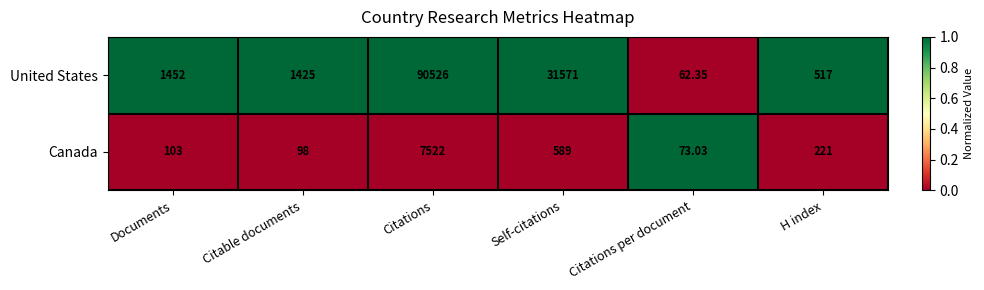

What is the greatest value displayed?

90526.0